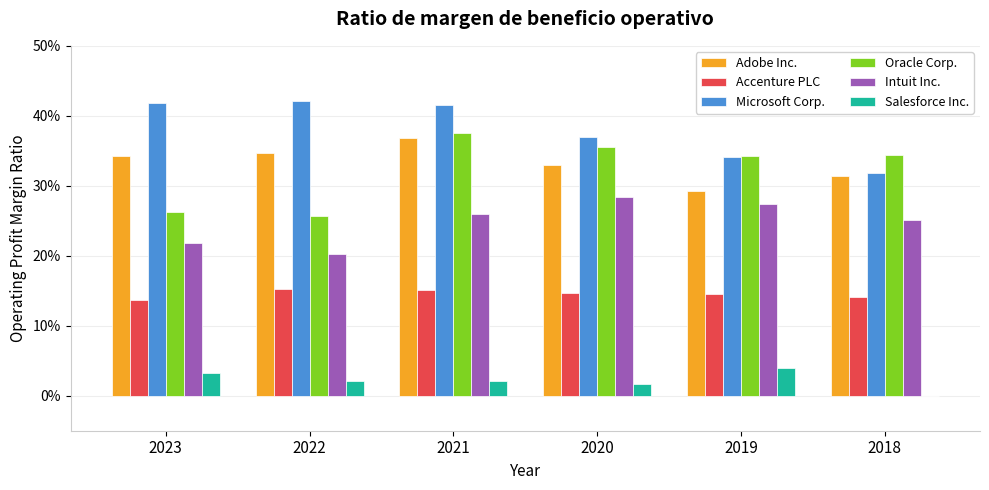

Rank the categories by Salesforce Inc. value from highest to lowest.

2019, 2023, 2021, 2022, 2020, 2018